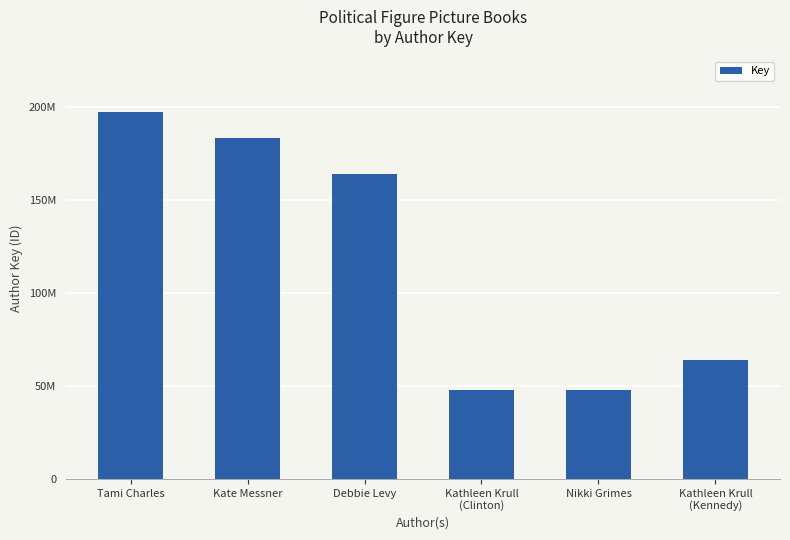

Does the chart contain any negative values?

No